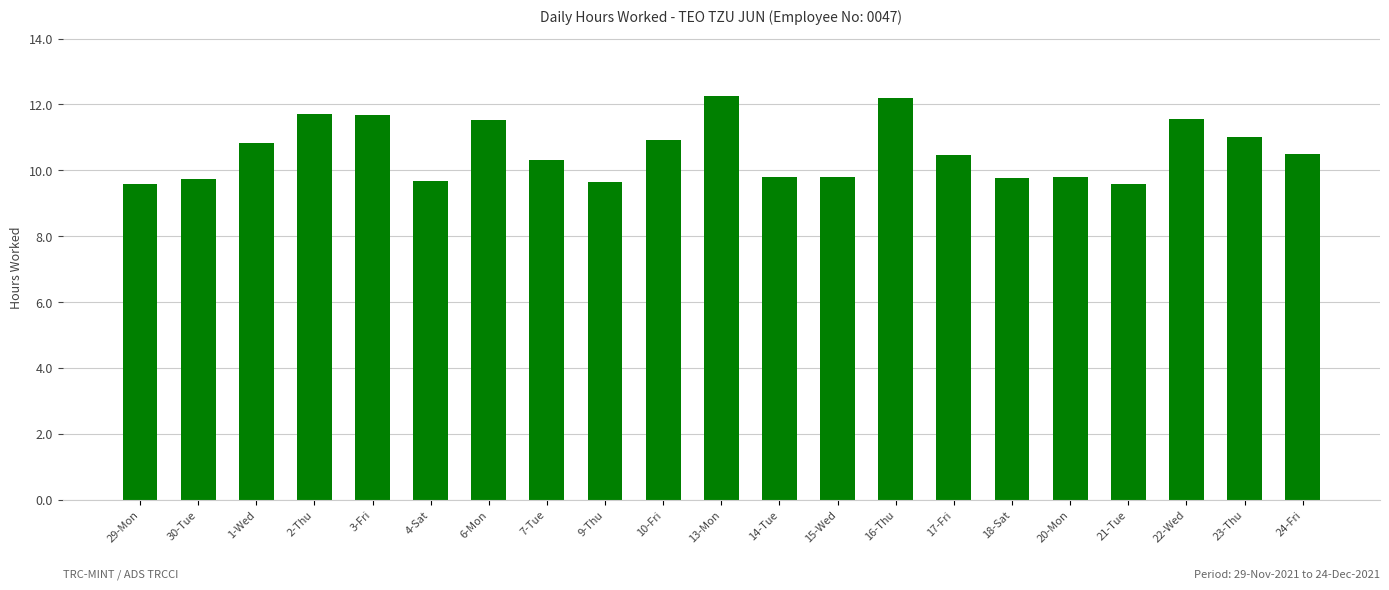

The value at 13-Mon is 6.6. True or false?

False